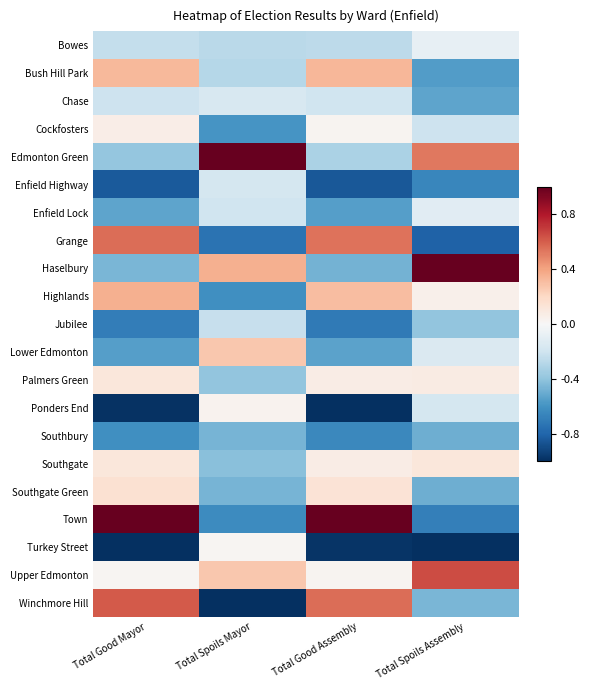

Reading left to right, transcribe all the data shown in this chart.

Bowes: Total Good Mayor=-0.2	Total Spoils Mayor=-0.3	Total Good Assembly=-0.3	Total Spoils Assembly=-0.1
Bush Hill Park: Total Good Mayor=0.3	Total Spoils Mayor=-0.3	Total Good Assembly=0.3	Total Spoils Assembly=-0.6
Chase: Total Good Mayor=-0.2	Total Spoils Mayor=-0.2	Total Good Assembly=-0.2	Total Spoils Assembly=-0.5
Cockfosters: Total Good Mayor=0.1	Total Spoils Mayor=-0.6	Total Good Assembly=0.0	Total Spoils Assembly=-0.2
Edmonton Green: Total Good Mayor=-0.4	Total Spoils Mayor=1.0	Total Good Assembly=-0.3	Total Spoils Assembly=0.5
Enfield Highway: Total Good Mayor=-0.8	Total Spoils Mayor=-0.2	Total Good Assembly=-0.8	Total Spoils Assembly=-0.7
Enfield Lock: Total Good Mayor=-0.5	Total Spoils Mayor=-0.2	Total Good Assembly=-0.6	Total Spoils Assembly=-0.1
Grange: Total Good Mayor=0.6	Total Spoils Mayor=-0.7	Total Good Assembly=0.5	Total Spoils Assembly=-0.8
Haselbury: Total Good Mayor=-0.5	Total Spoils Mayor=0.4	Total Good Assembly=-0.5	Total Spoils Assembly=1.0
Highlands: Total Good Mayor=0.4	Total Spoils Mayor=-0.6	Total Good Assembly=0.3	Total Spoils Assembly=0.0
Jubilee: Total Good Mayor=-0.7	Total Spoils Mayor=-0.2	Total Good Assembly=-0.7	Total Spoils Assembly=-0.4
Lower Edmonton: Total Good Mayor=-0.6	Total Spoils Mayor=0.3	Total Good Assembly=-0.5	Total Spoils Assembly=-0.1
Palmers Green: Total Good Mayor=0.1	Total Spoils Mayor=-0.4	Total Good Assembly=0.1	Total Spoils Assembly=0.1
Ponders End: Total Good Mayor=-1.0	Total Spoils Mayor=0.0	Total Good Assembly=-1.0	Total Spoils Assembly=-0.2
Southbury: Total Good Mayor=-0.6	Total Spoils Mayor=-0.5	Total Good Assembly=-0.6	Total Spoils Assembly=-0.5
Southgate: Total Good Mayor=0.1	Total Spoils Mayor=-0.4	Total Good Assembly=0.1	Total Spoils Assembly=0.1
Southgate Green: Total Good Mayor=0.2	Total Spoils Mayor=-0.5	Total Good Assembly=0.1	Total Spoils Assembly=-0.5
Town: Total Good Mayor=1.0	Total Spoils Mayor=-0.6	Total Good Assembly=1.0	Total Spoils Assembly=-0.7
Turkey Street: Total Good Mayor=-1.0	Total Spoils Mayor=0.0	Total Good Assembly=-1.0	Total Spoils Assembly=-1.0
Upper Edmonton: Total Good Mayor=0.0	Total Spoils Mayor=0.3	Total Good Assembly=0.0	Total Spoils Assembly=0.7
Winchmore Hill: Total Good Mayor=0.6	Total Spoils Mayor=-1.0	Total Good Assembly=0.6	Total Spoils Assembly=-0.5